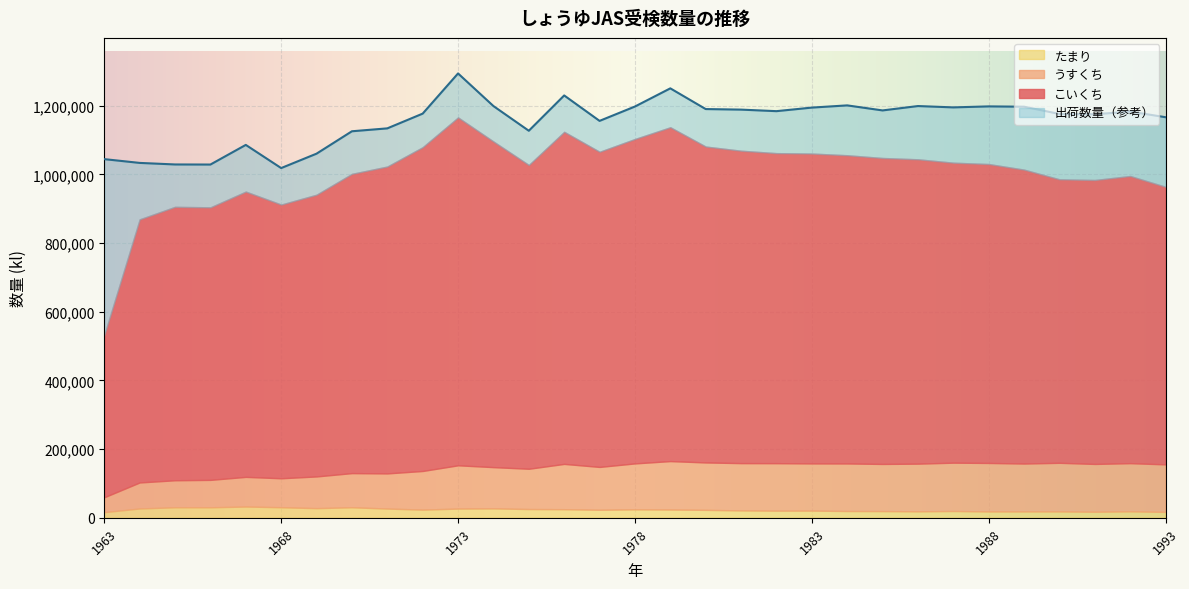

True or false: 出荷数量 and こいくち intersect in this chart.

False